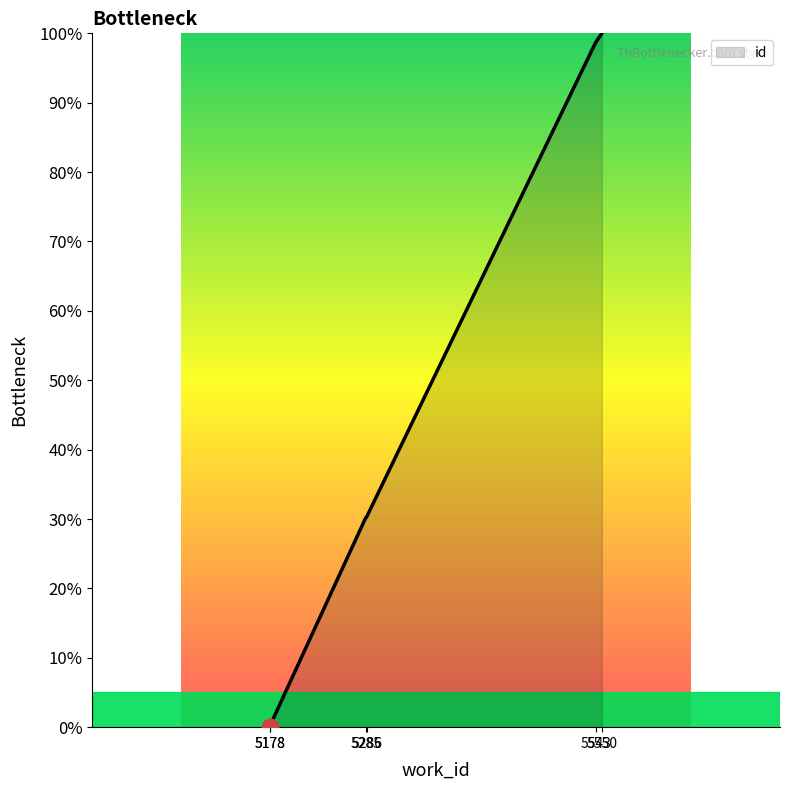

Rank the categories by value from lowest to highest.

5178, 5178, 5285, 5286, 5543, 5550